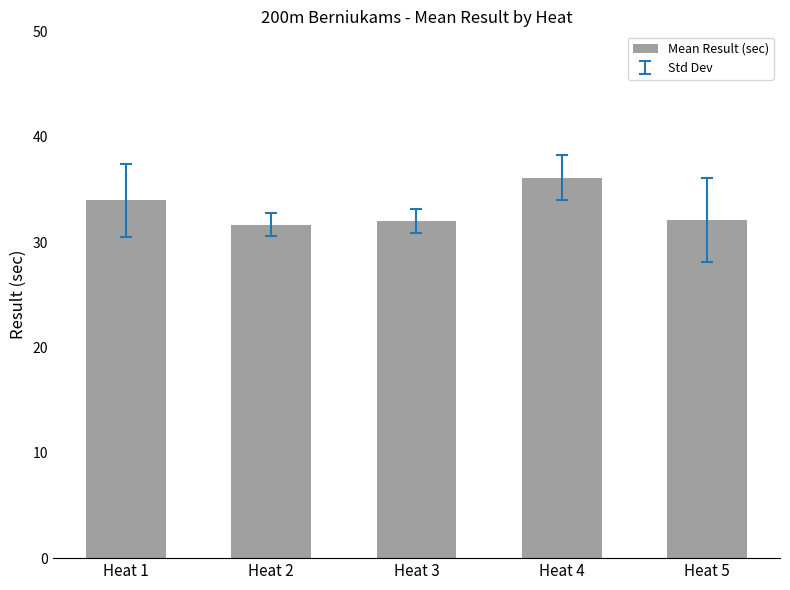

How many bars are there in total?

5